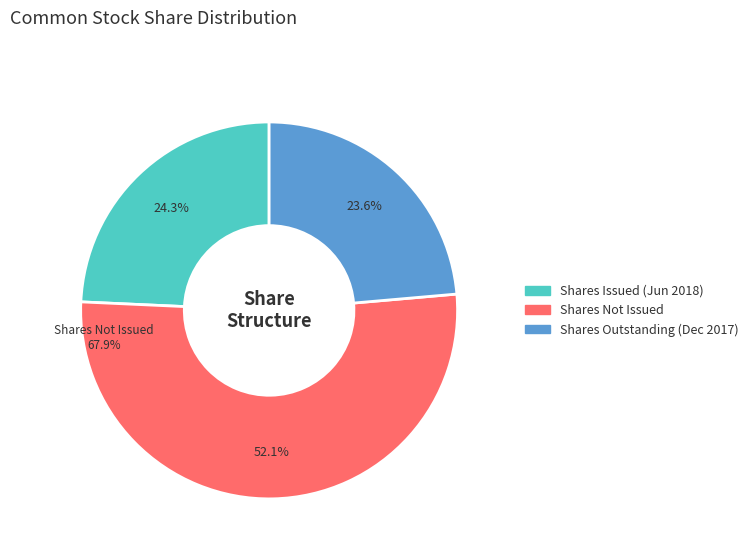

Rank the categories by value from lowest to highest.

Shares Outstanding (Dec 2017), Shares Issued (Jun 2018), Shares Not Issued